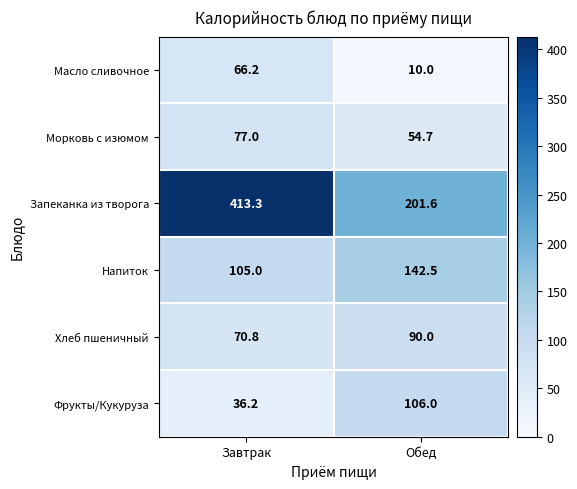

What is the sum of the Хлеб пшеничный values at Обед and Завтрак?

160.8